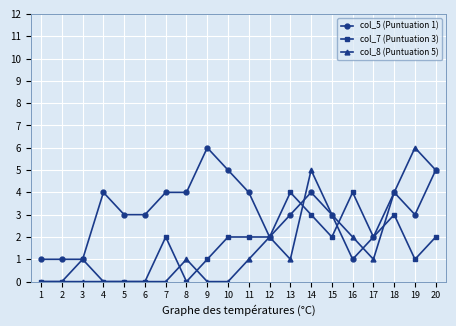

What are all the series names shown in the legend?

col_5 (Puntuation 1), col_7 (Puntuation 3), col_8 (Puntuation 5)